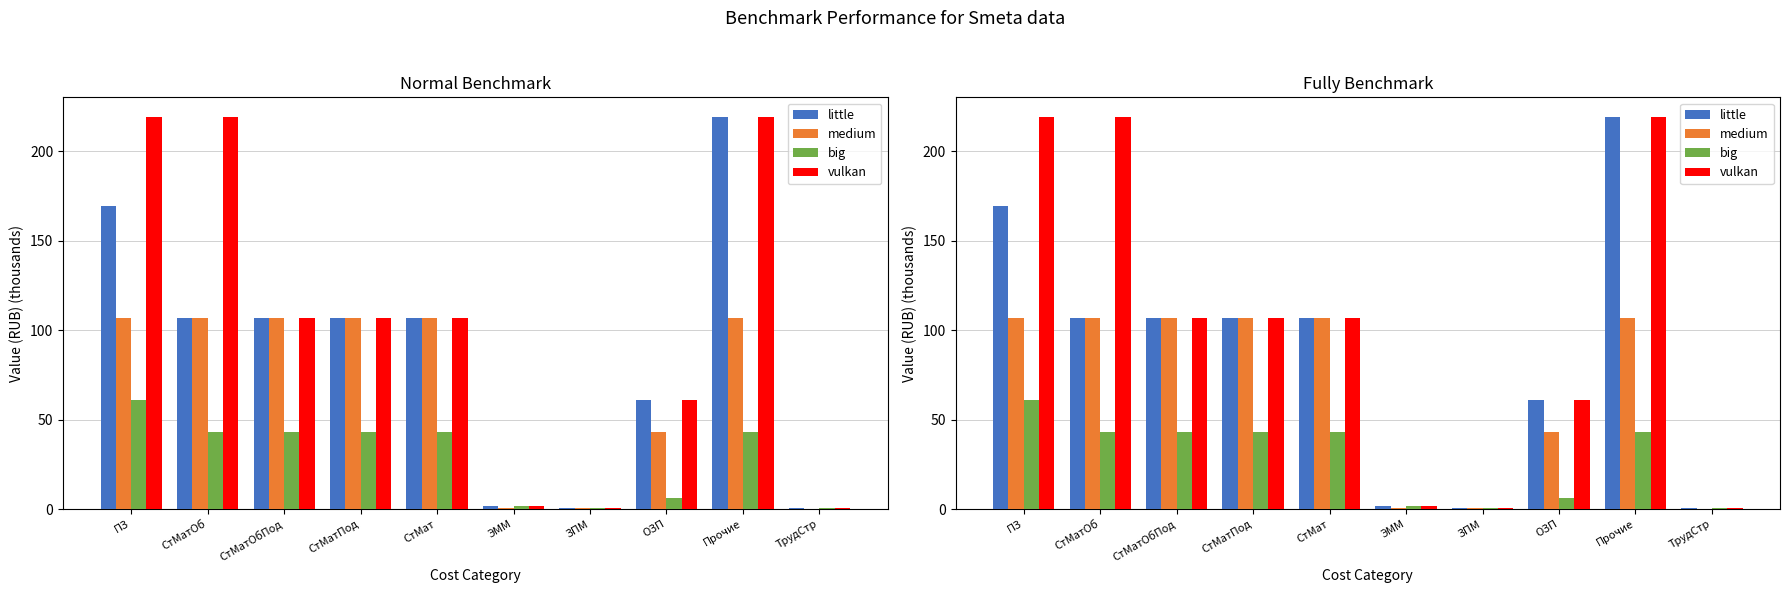

Is it true that vulkan equals 219.2 at СтМатОб?

True